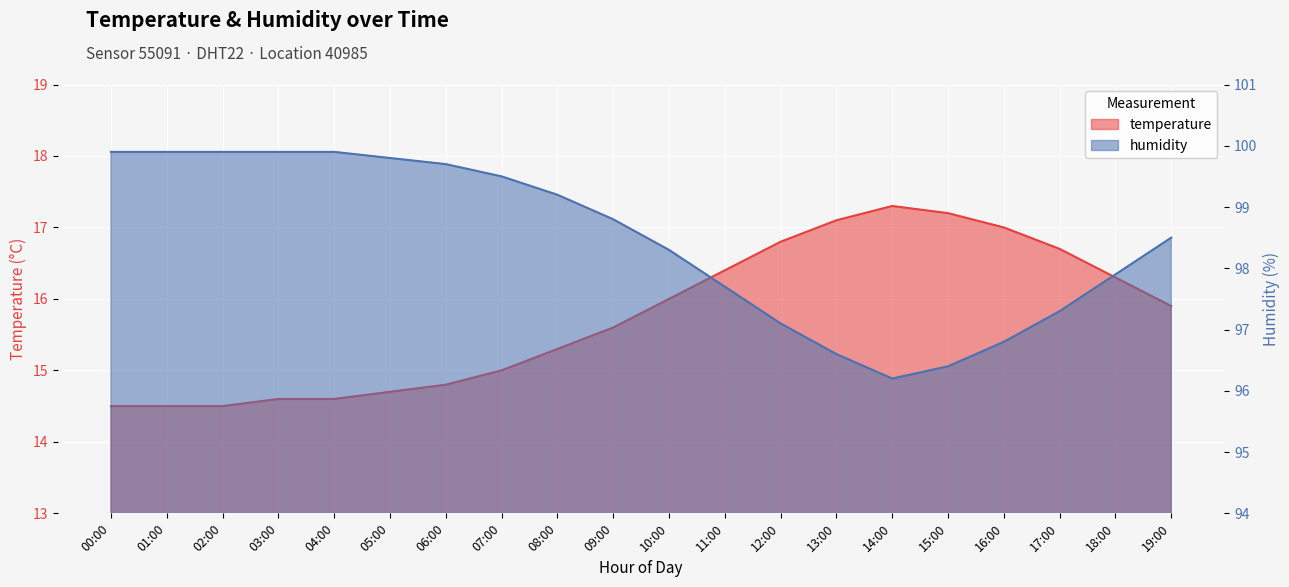

Reading right to left, extract all data points from this chart.

temperature: 15.9	16.3	16.7	17.0	17.2	17.3	17.1	16.8	16.4	16.0	15.6	15.3	15.0	14.8	14.7	14.6	14.6	14.5	14.5	14.5
humidity: 98.5	97.9	97.3	96.8	96.4	96.2	96.6	97.1	97.7	98.3	98.8	99.2	99.5	99.7	99.8	99.9	99.9	99.9	99.9	99.9